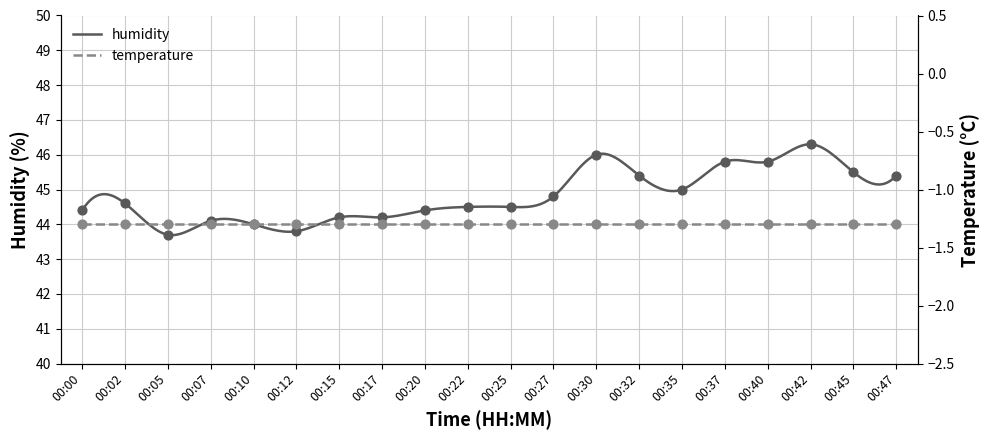

What is the ratio of the value at 00:42 to the value at 00:22?

1.0